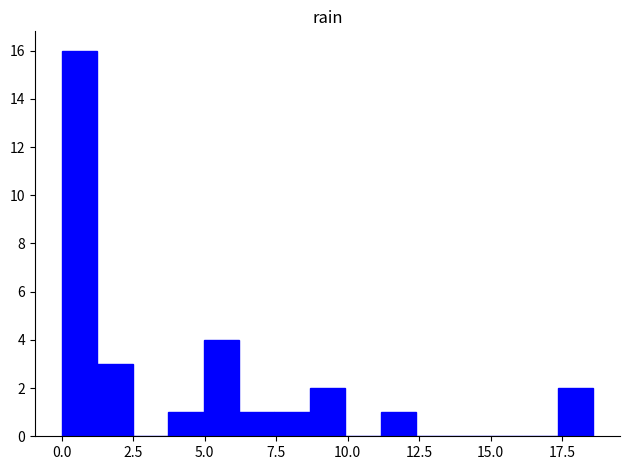

Around what value on the x-axis is the tallest bar? Give the approximate position of its centre, as read against the axis.

0.5